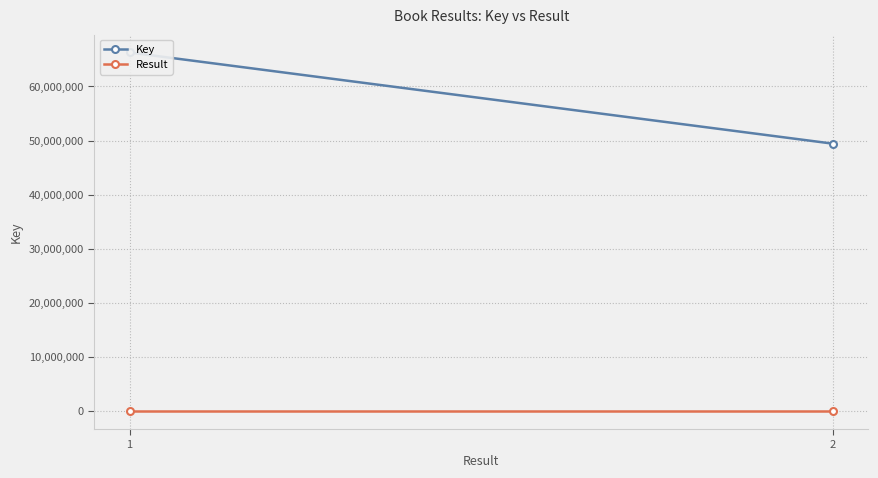

How many lines are shown in the chart?

2